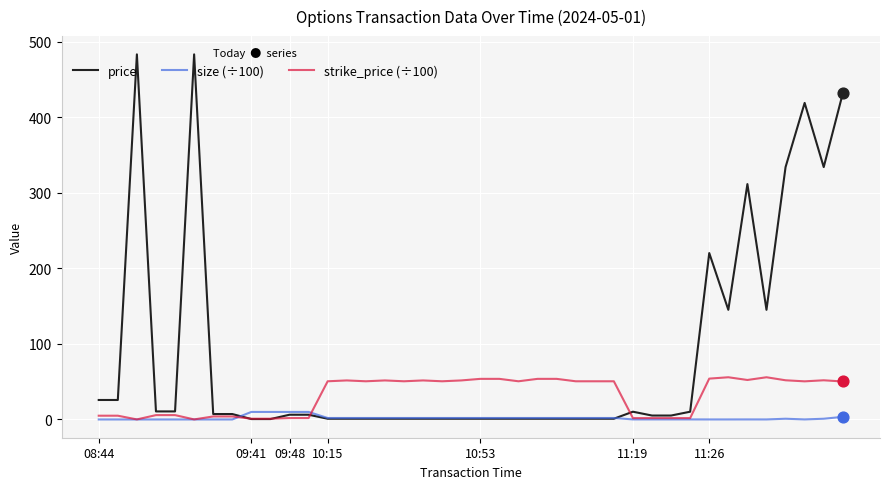

What are all the series names shown in the legend?

price, size (÷100), strike_price (÷100)